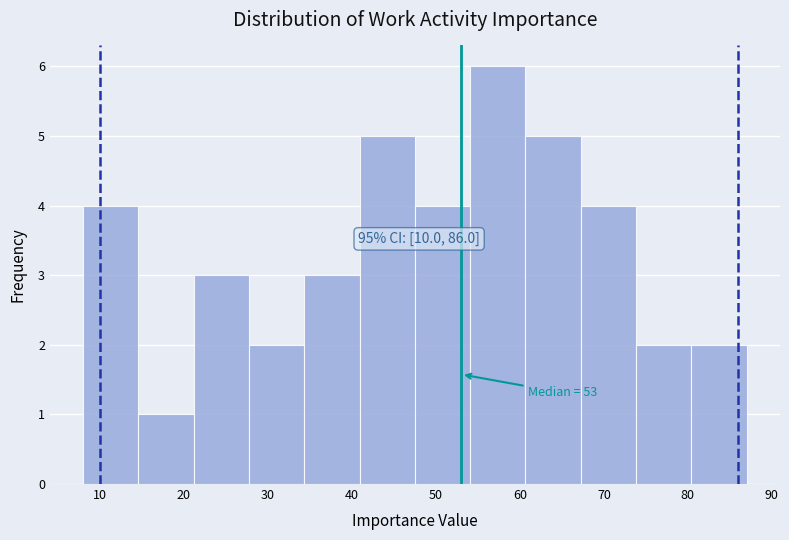

Over which range of the x-axis is the bar tallest?

54 to 61